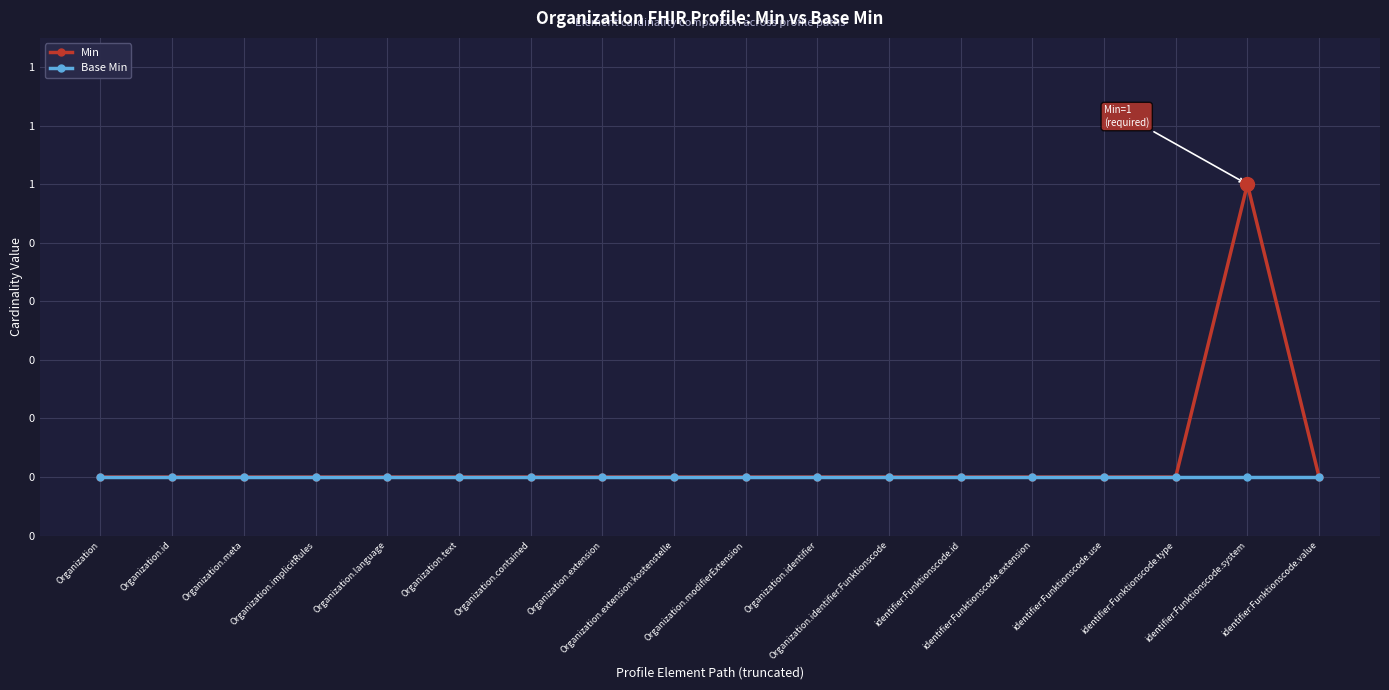

What value does the Min series have at identifier:Funktionscode.system?

1